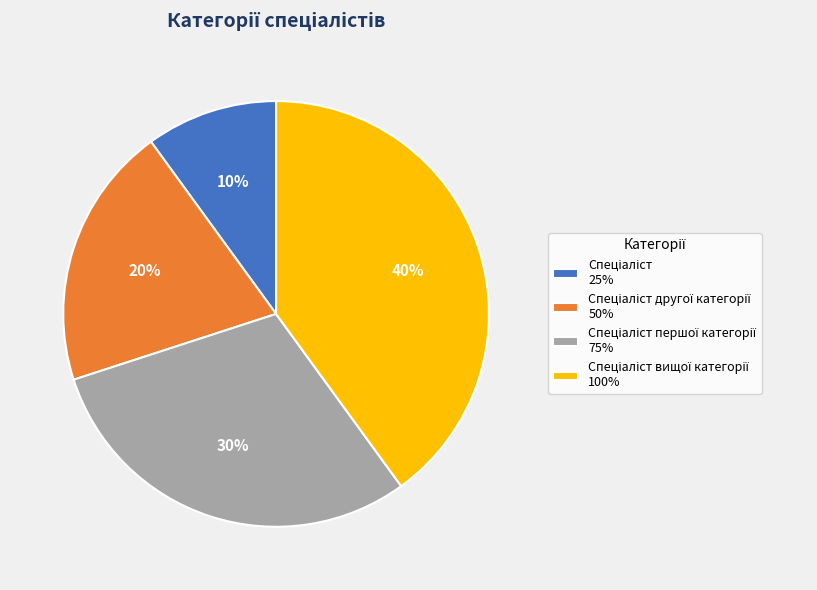

Is there any slice that represents more than half of the pie?

No